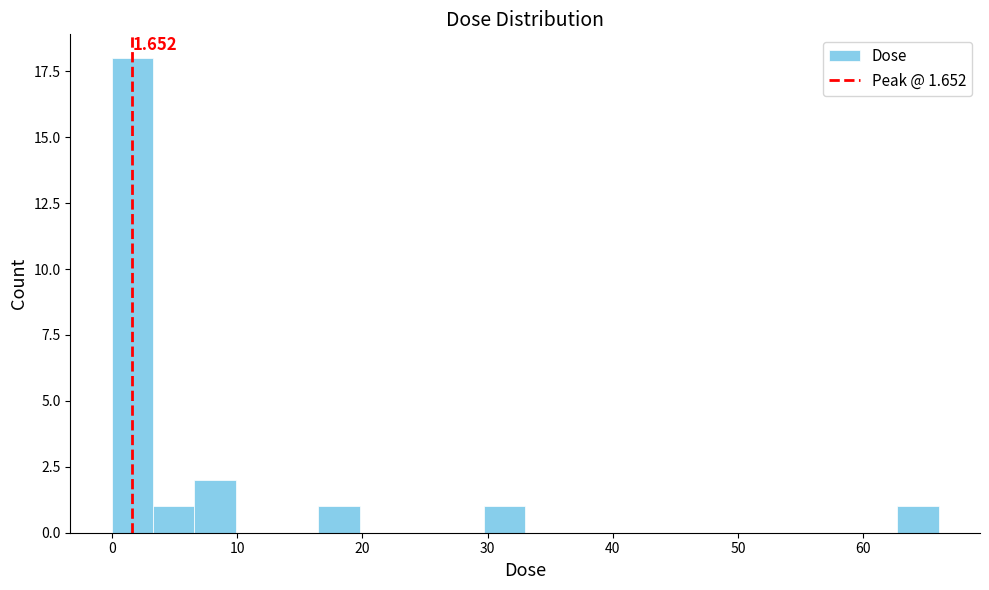

Read against the x-axis, roughly where is the centre of the tallest bar?

2